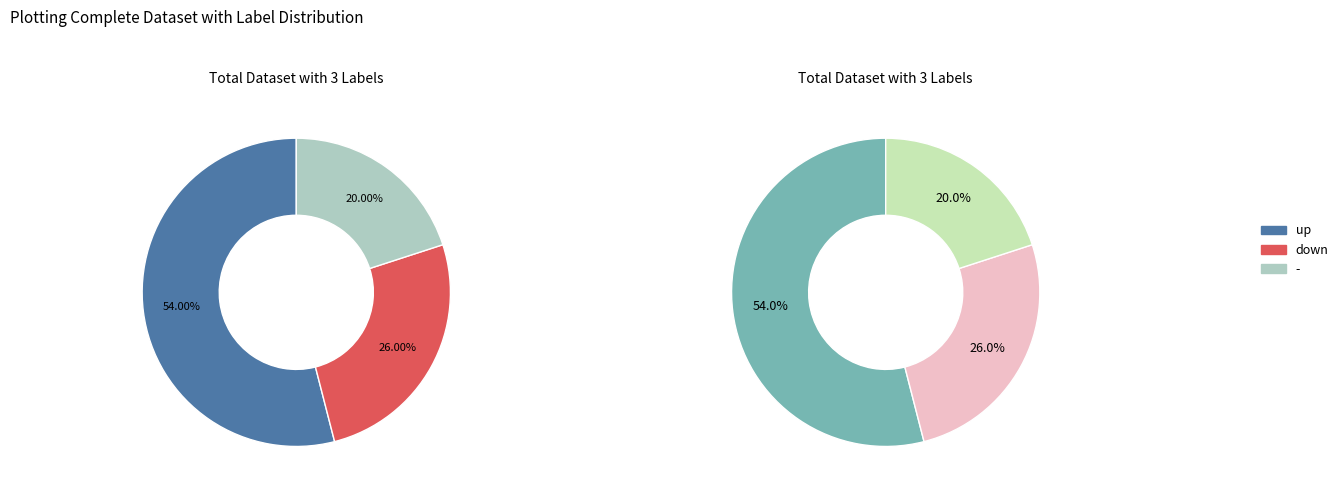

What is the ratio of the value at up to the value at -?

2.7